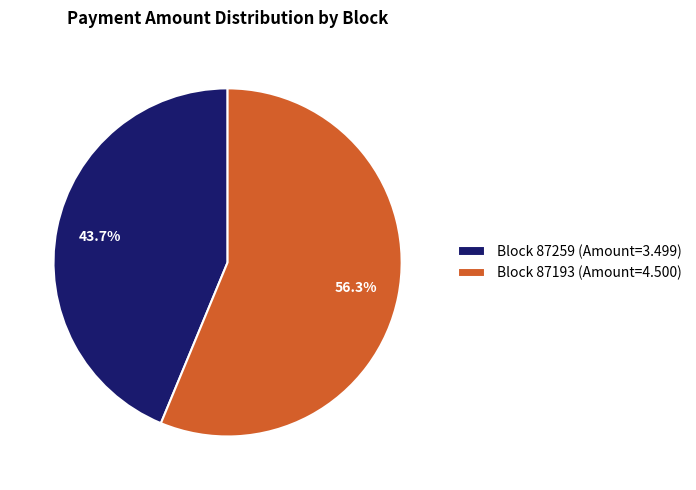

Is there a majority slice in this chart?

Yes